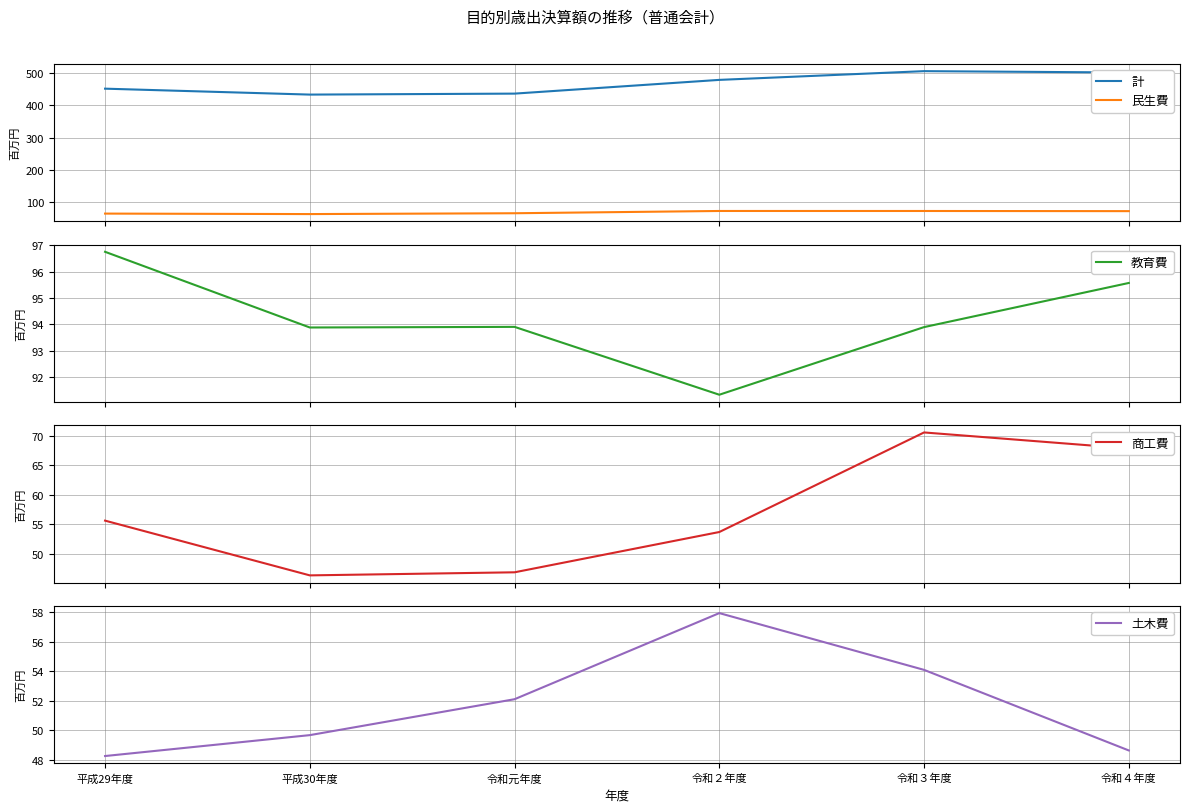

Reading left to right, list all the values displayed in this chart.

計: 平成29年度=451.4	平成30年度=433.1	令和元年度=436.1	令和２年度=478.5	令和３年度=505.5	令和４年度=501.3
民生費: 平成29年度=65.5	平成30年度=64.0	令和元年度=66.5	令和２年度=73.5	令和３年度=73.5	令和４年度=73.0
教育費: 平成29年度=96.7	平成30年度=93.9	令和元年度=93.9	令和２年度=91.3	令和３年度=93.9	令和４年度=95.6
商工費: 平成29年度=55.6	平成30年度=46.4	令和元年度=46.9	令和２年度=53.7	令和３年度=70.6	令和４年度=67.9
土木費: 平成29年度=48.3	平成30年度=49.7	令和元年度=52.1	令和２年度=57.9	令和３年度=54.1	令和４年度=48.6